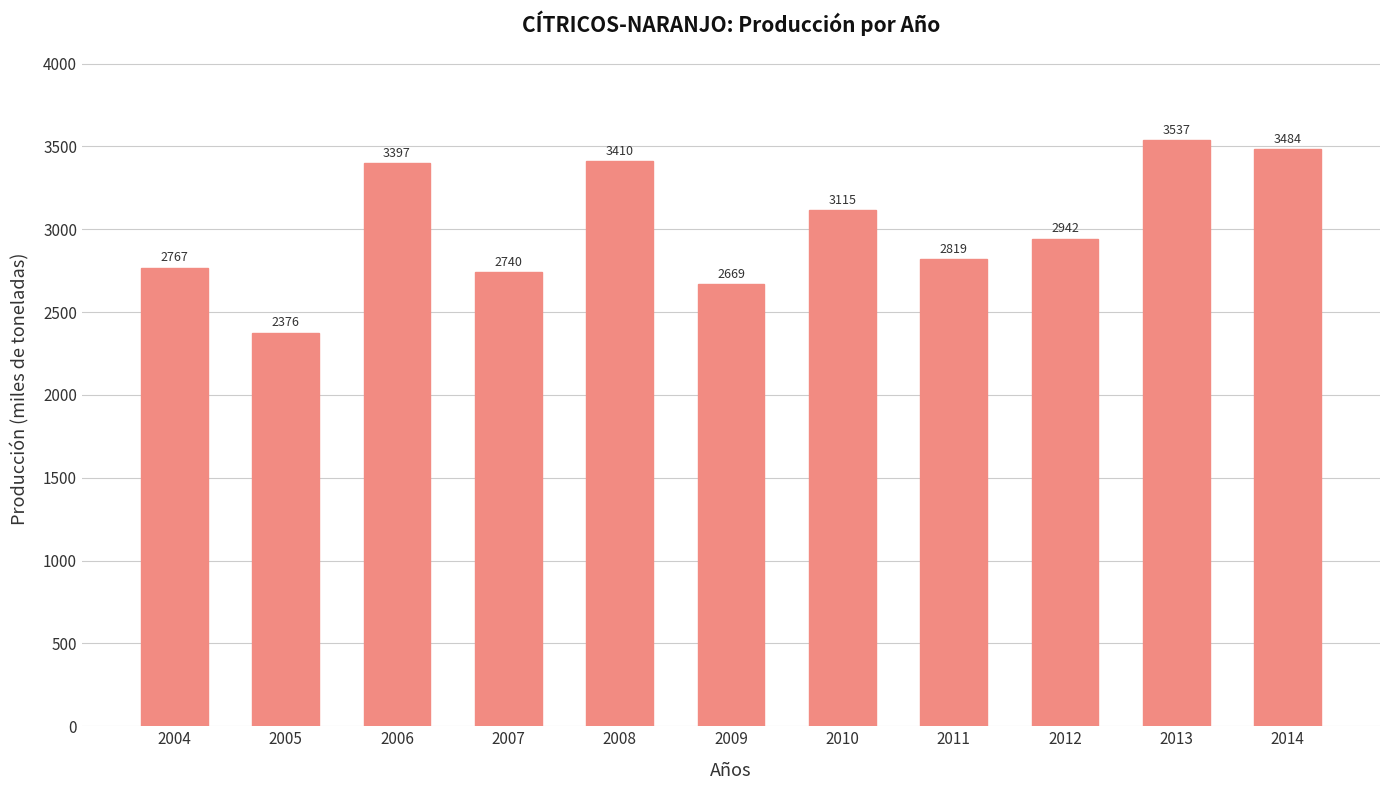

What is the sum of all values?

33256.5